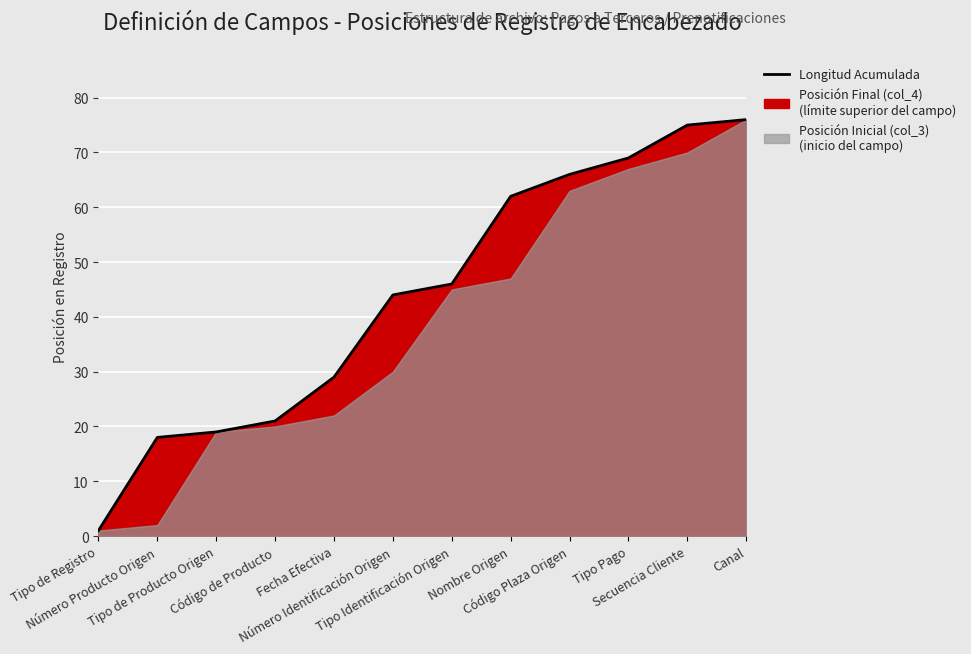

What is the approximate value at Código Plaza Origen, to the nearest 5?

65